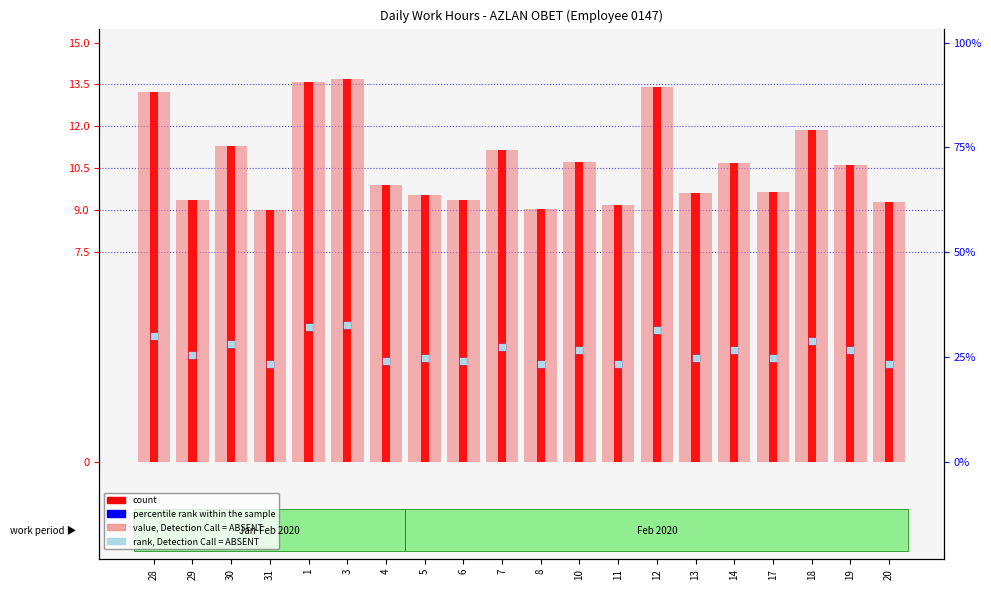

What is the total value across all series at 13?

26.6